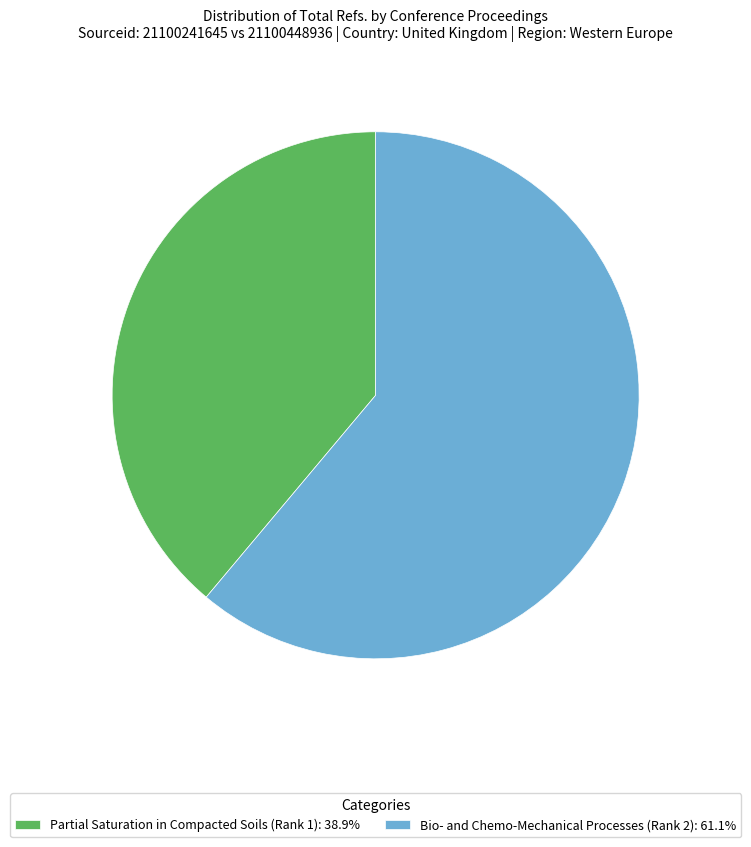

Is Partial Saturation in Compacted Soils (Rank 1): 38.9% the majority of the pie?

No